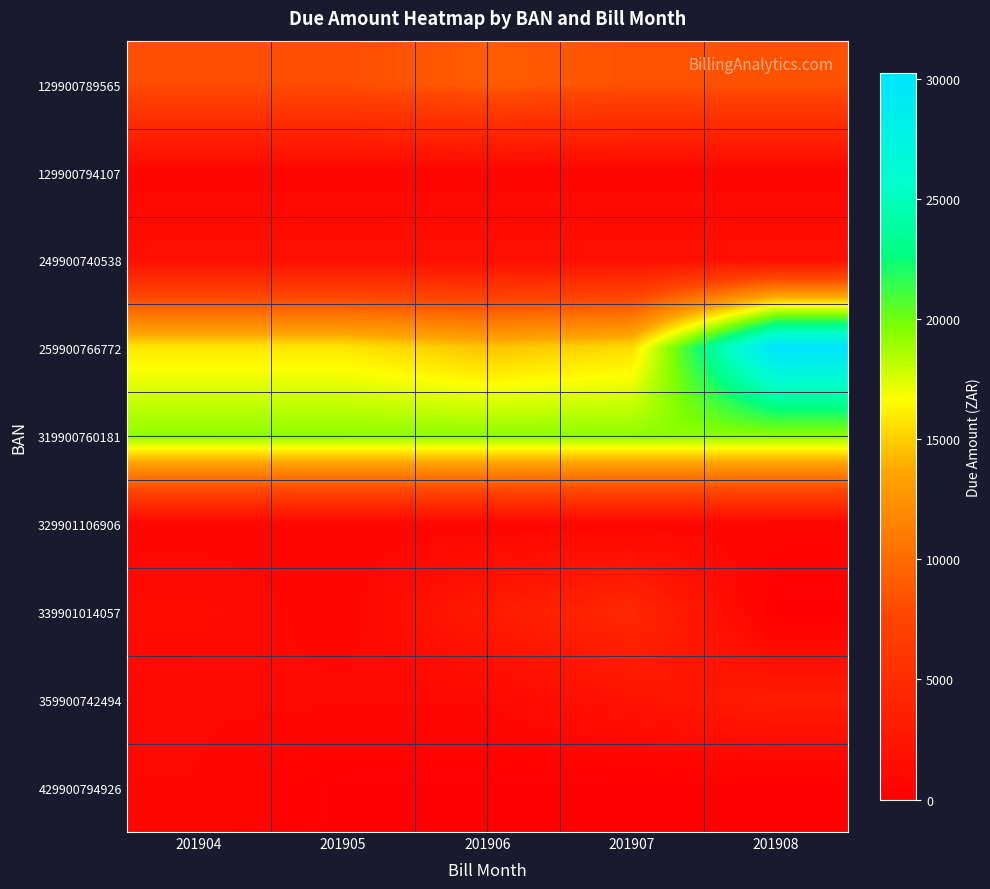

List the series in order of their peak value, highest first.

259900766772, 319900760181, 129900789565, 339901014057, 359900742494, 249900740538, 429900794926, 129900794107, 329901106906